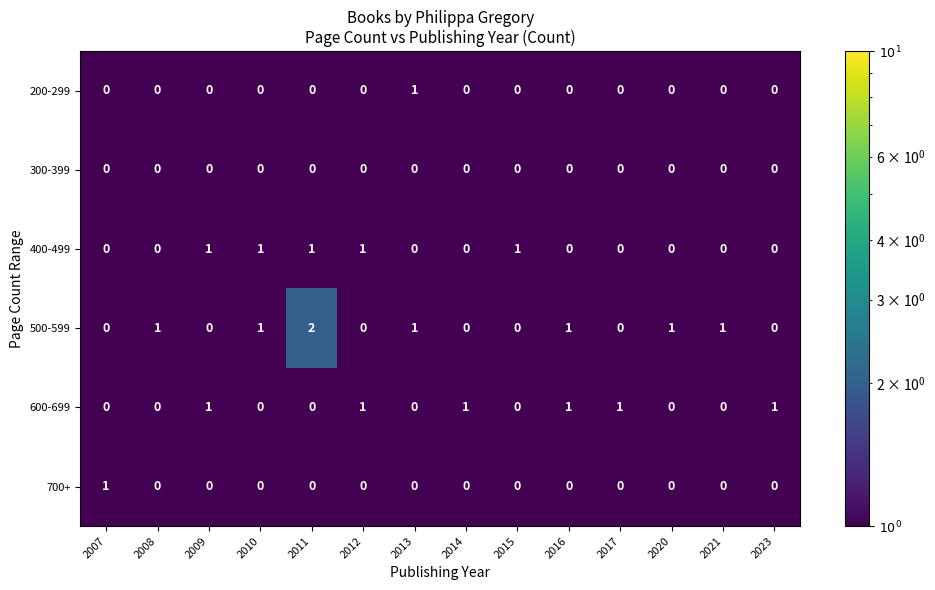

Which series has the largest total across all categories?

500-599